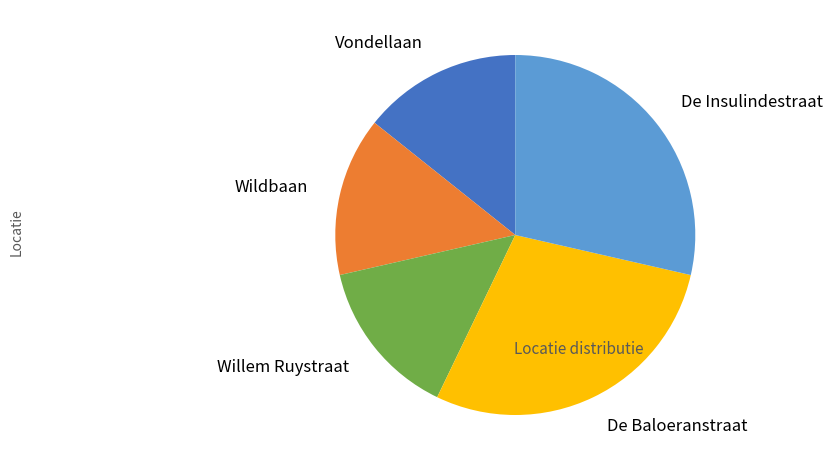

Is Vondellaan the majority of the pie?

No